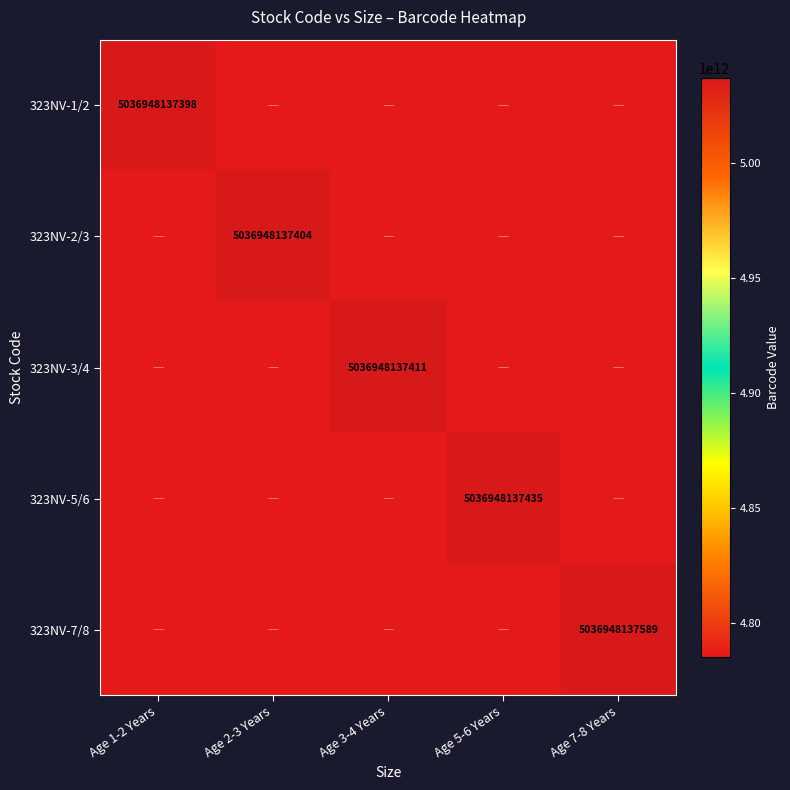

What is the total value across all series at Age 2-3 Years?

24177351059516.4